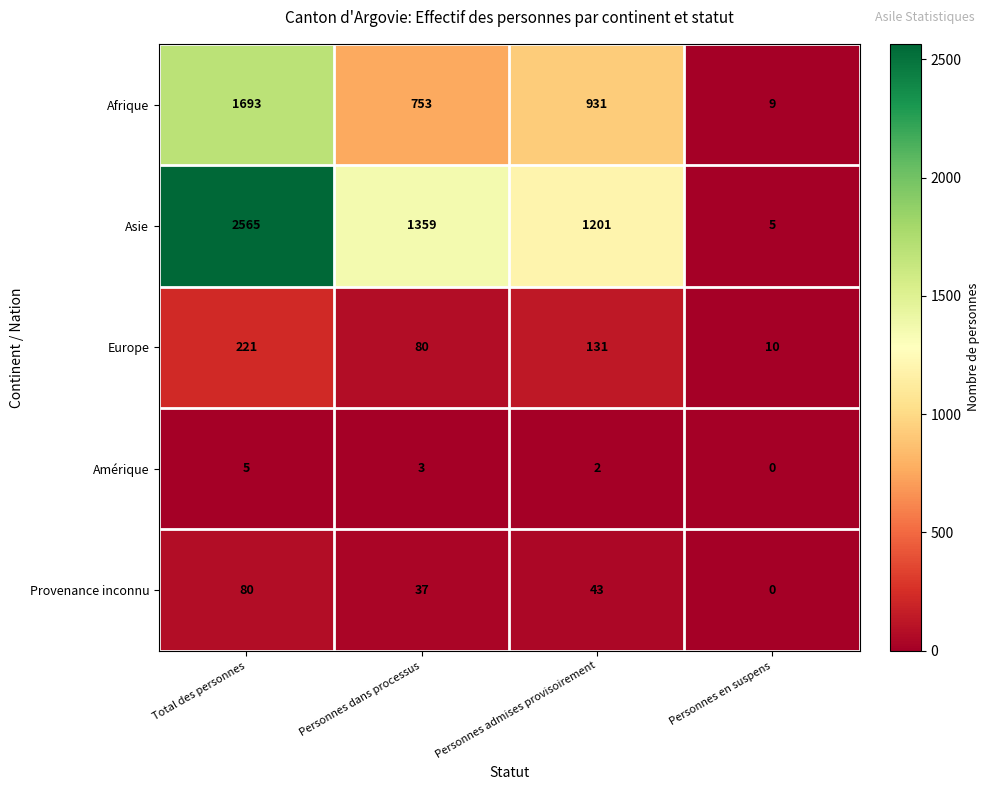

Is it true that Afrique equals 880 at Total des personnes?

False